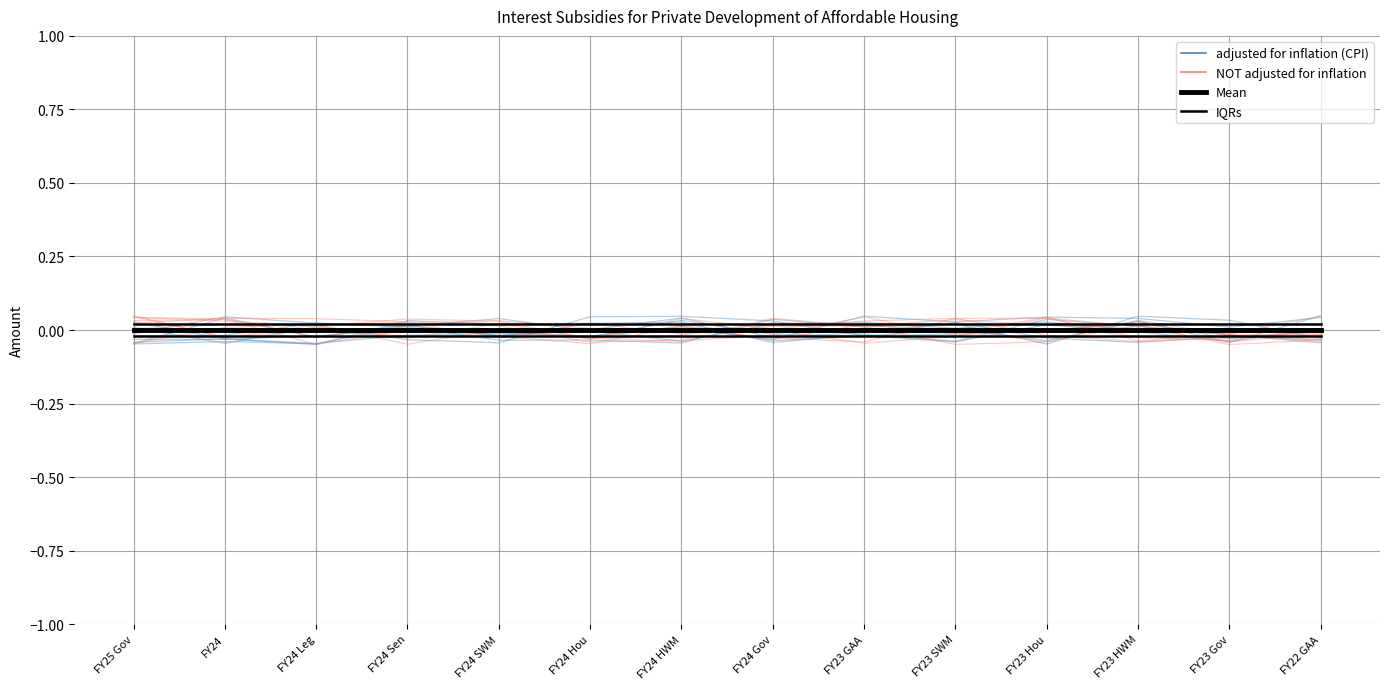

At FY23 GAA, list the series in order from smallest to largest.

adjusted for inflation (CPI), NOT adjusted for inflation, Mean, IQRs